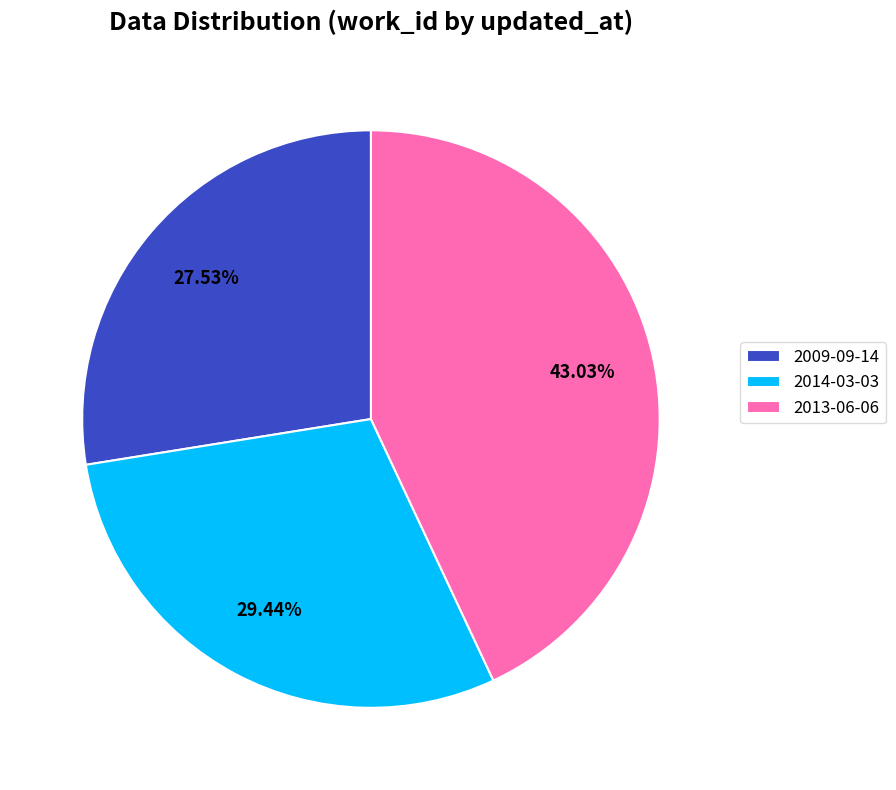

The 2013-06-06 slice represents 56% of the pie. True or false?

False